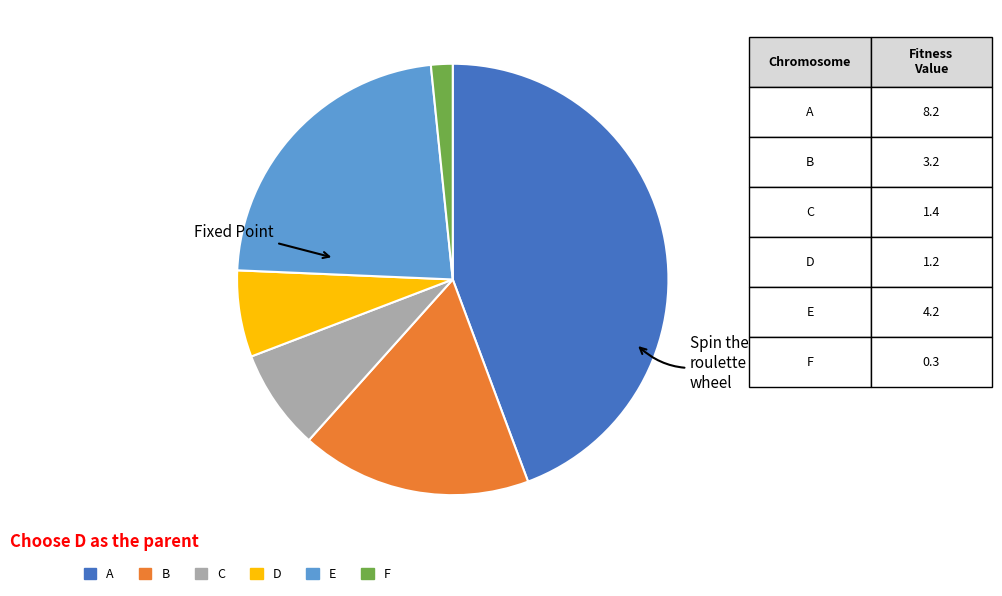

Combined, do E and B account for over 50%?

No